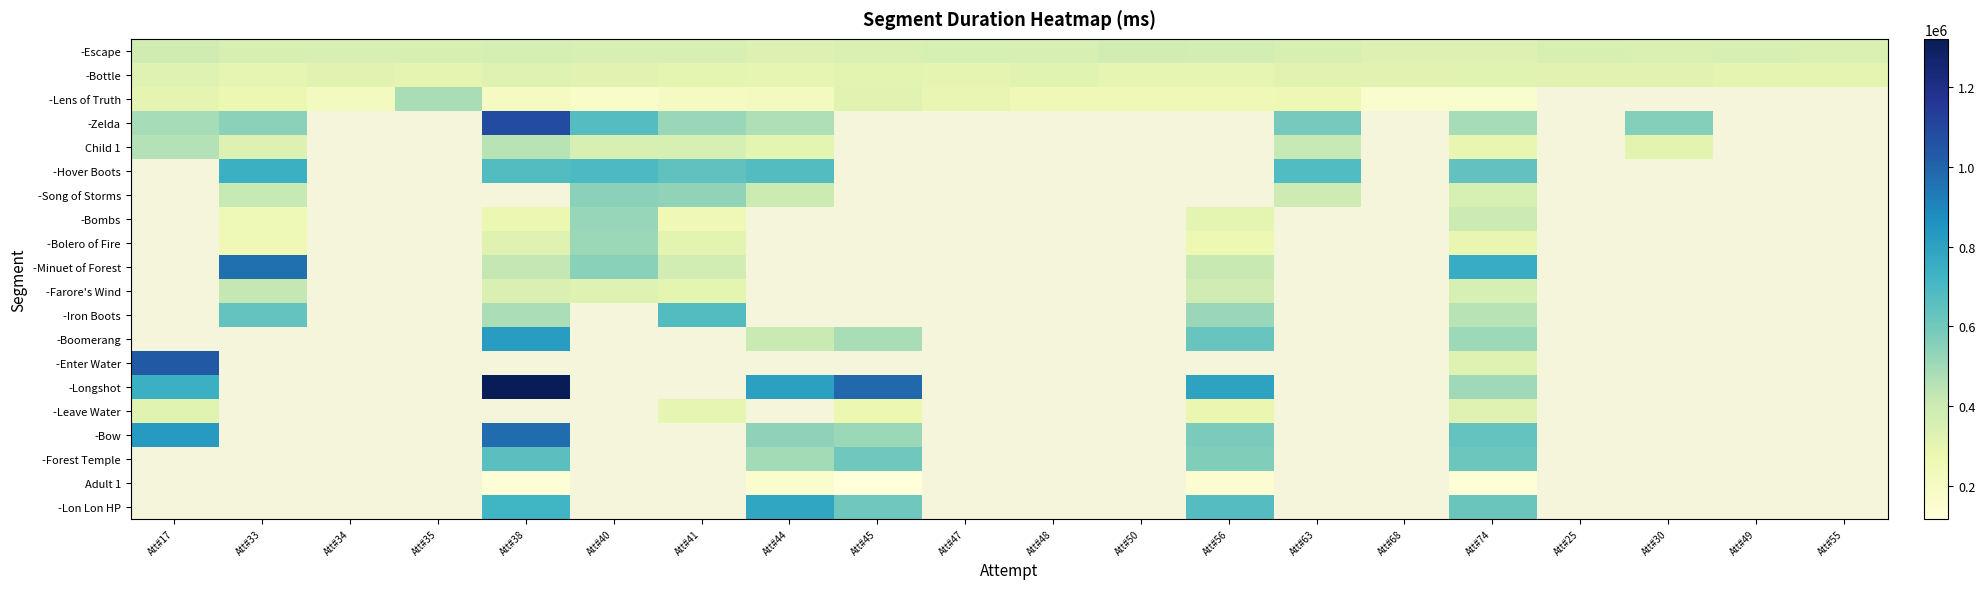

What is the highest value of the -Enter Water series?

1038435.0